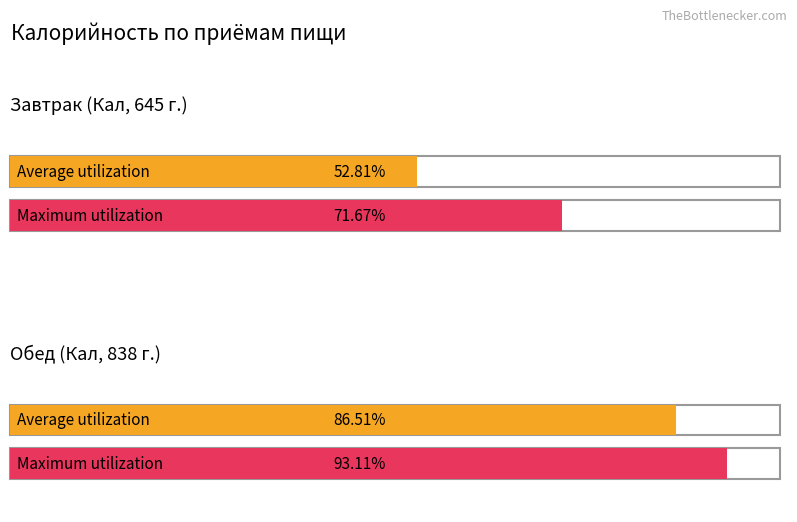

What position from the right is Обед?

1